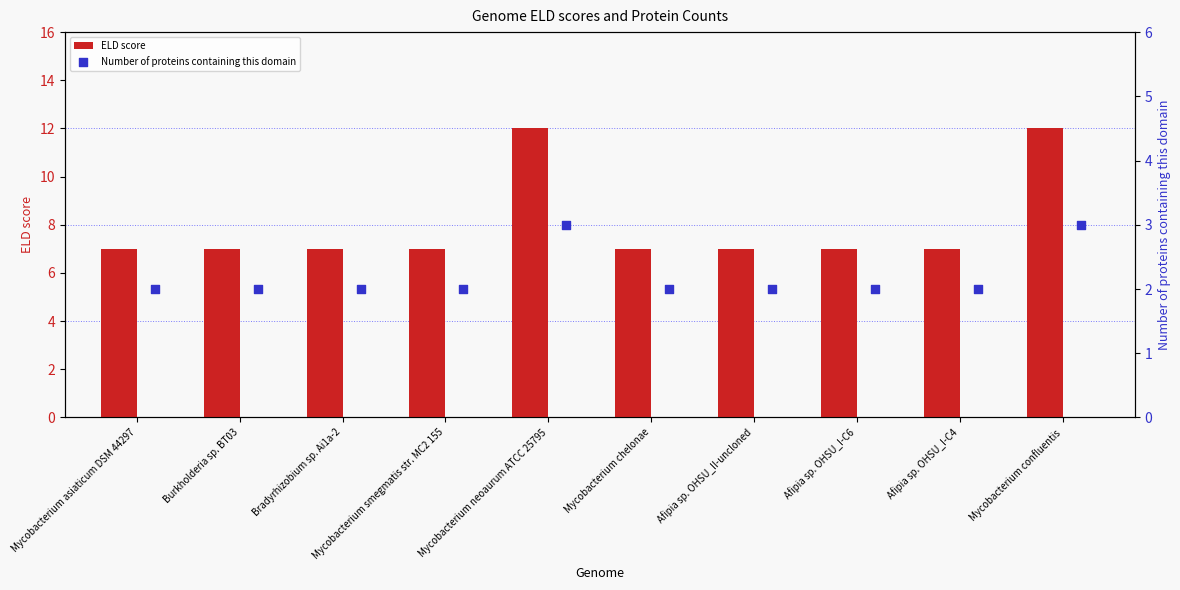

Which series has the largest total across all categories?

ELD score